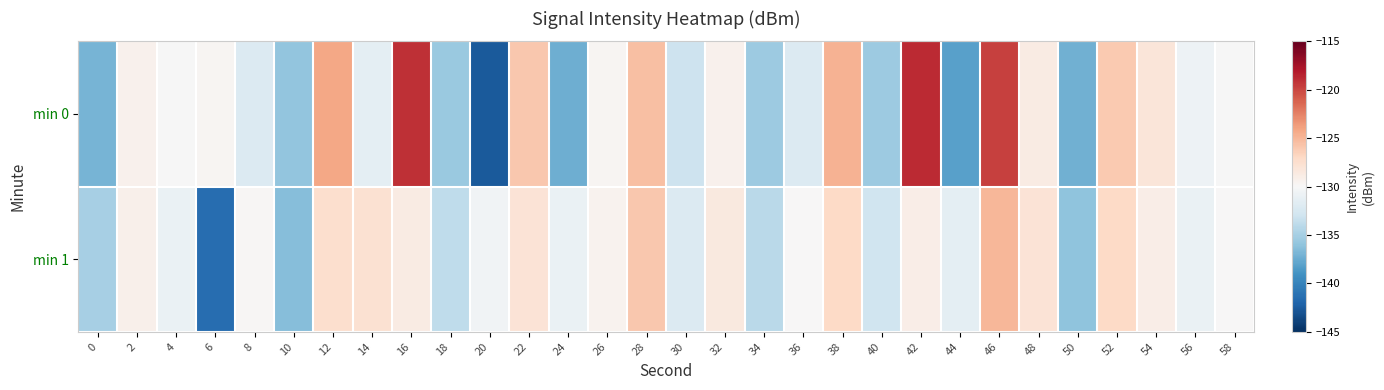

Reading right to left, extract all data points from this chart.

min 0: 58=-130.0	56=-130.8	54=-128.2	52=-126.0	50=-137.2	48=-128.8	46=-119.7	44=-138.1	42=-118.9	40=-135.4	38=-124.8	36=-132.0	34=-135.5	32=-129.4	30=-133.1	28=-125.5	26=-129.7	24=-137.3	22=-126.0	20=-142.6	18=-135.6	16=-119.1	14=-131.5	12=-124.2	10=-135.9	8=-132.1	6=-129.7	4=-130.1	2=-129.4	0=-137.0
min 1: 58=-130.0	56=-131.0	54=-129.0	52=-127.0	50=-136.0	48=-128.0	46=-125.0	44=-131.5	42=-129.0	40=-133.0	38=-127.0	36=-130.0	34=-134.0	32=-128.5	30=-132.0	28=-126.0	26=-129.5	24=-131.0	22=-128.0	20=-130.5	18=-133.8	16=-128.7	14=-127.7	12=-127.5	10=-136.4	8=-129.8	6=-141.4	4=-131.0	2=-129.2	0=-135.0